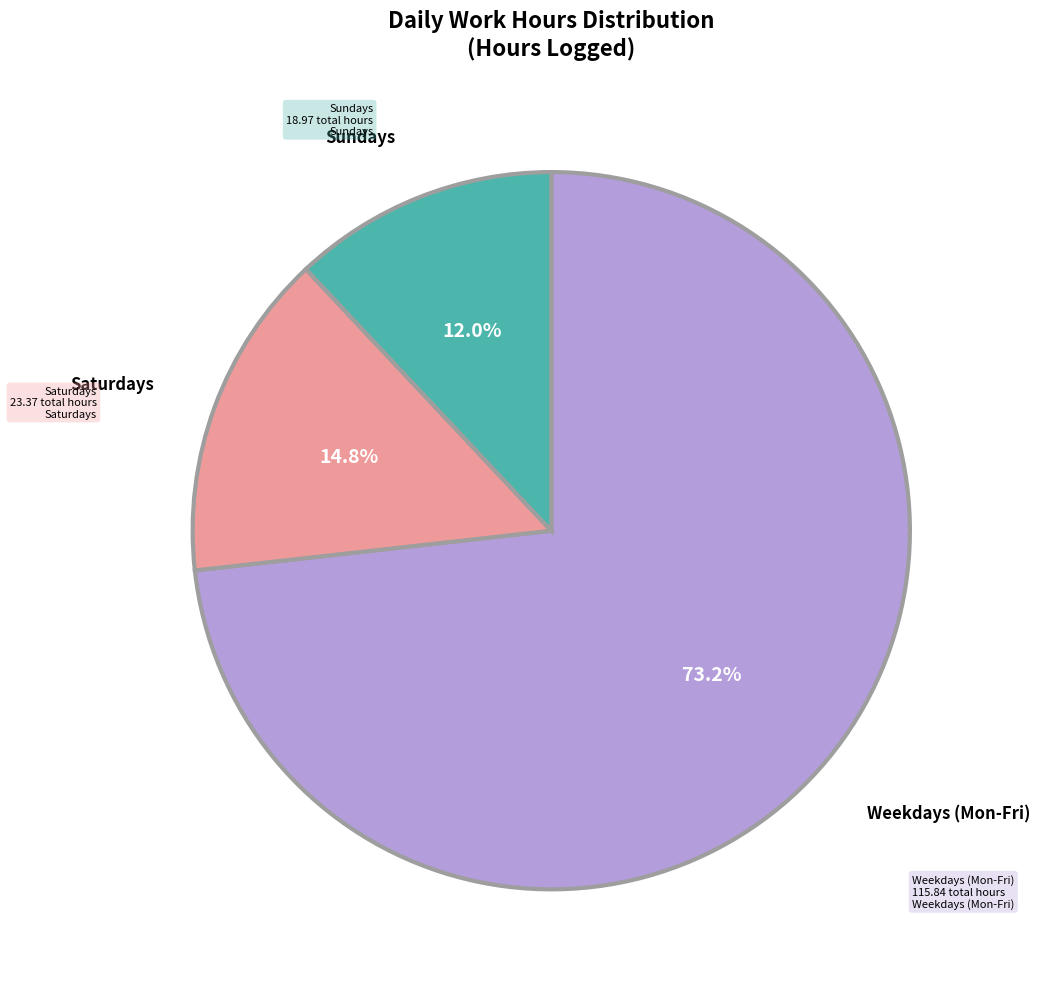

To the nearest percent, what is the average slice percentage?

33%